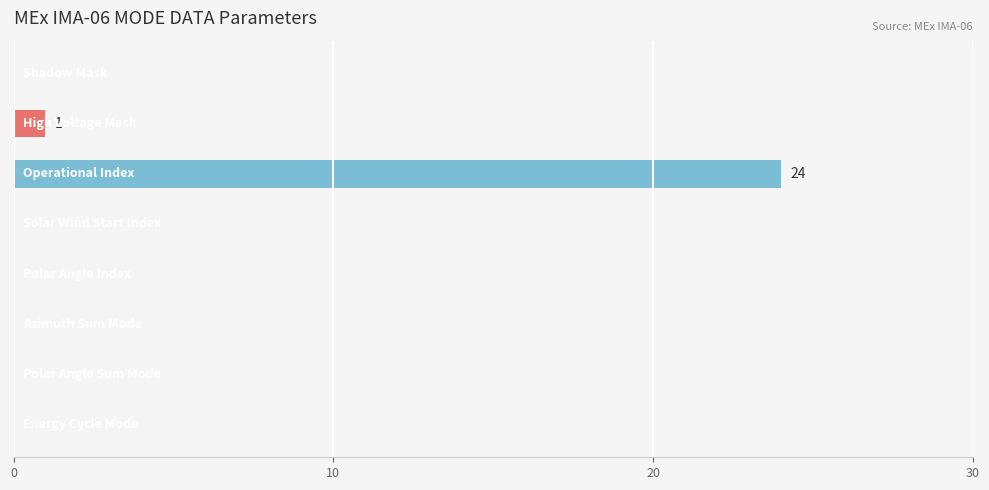

What is the sum of all values?

25